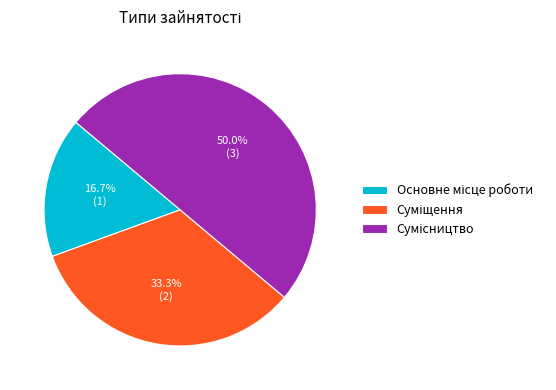

What is the total percentage of Основне місце роботи and Сумісництво?

66.7%